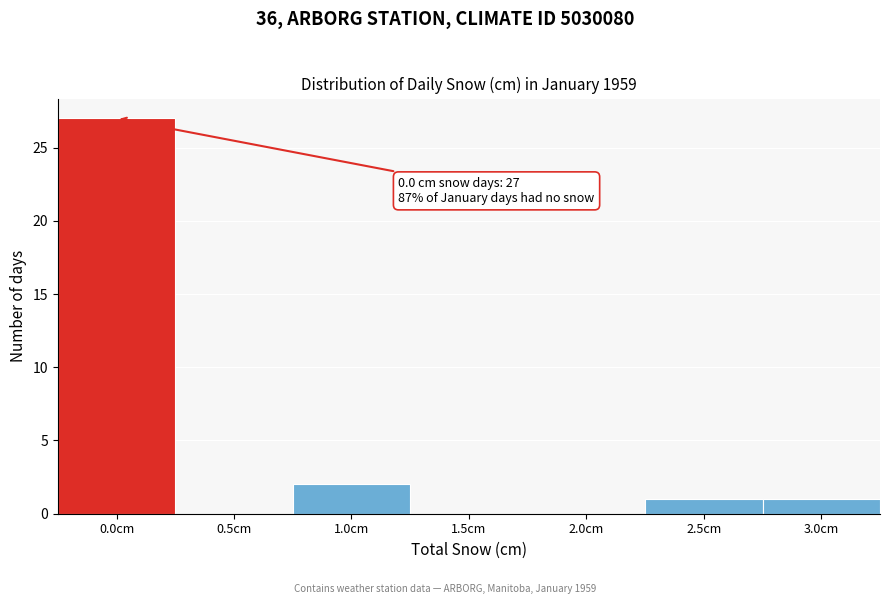

Which range on the x-axis has the tallest bar?

-0.25 to 0.25